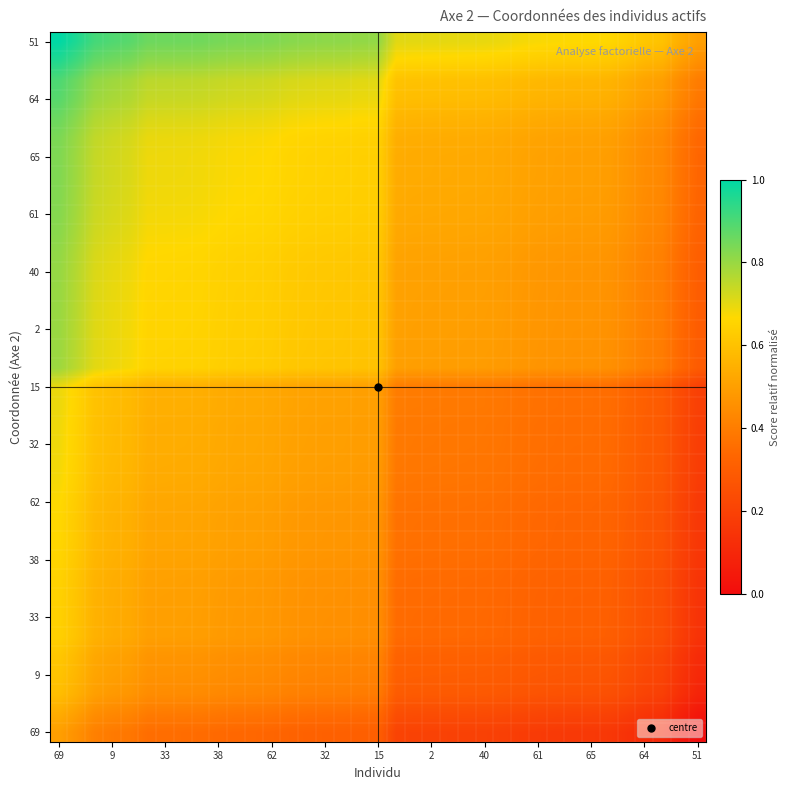

How many data points does each series have?

37